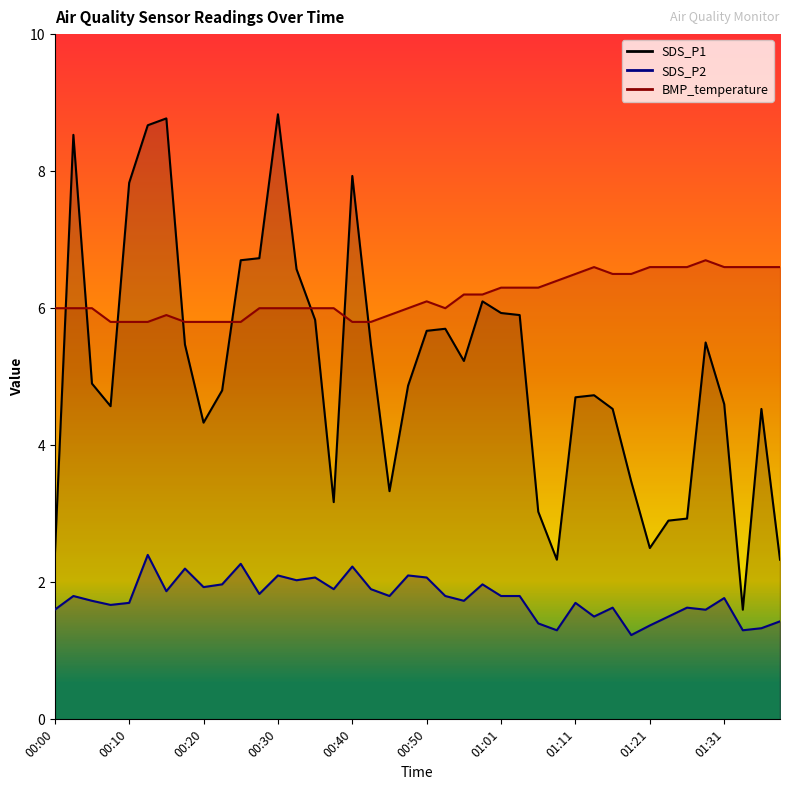

Rank the series by their average value, from lowest to highest.

SDS_P2, SDS_P1, BMP_temperature